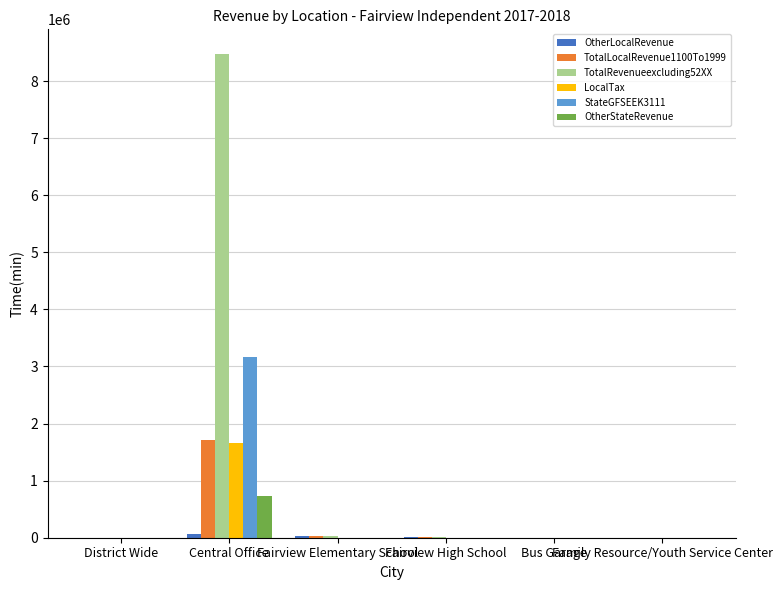

What is the value of the TotalLocalRevenue1100To1999 bar at the 4th from the left?

8385.6